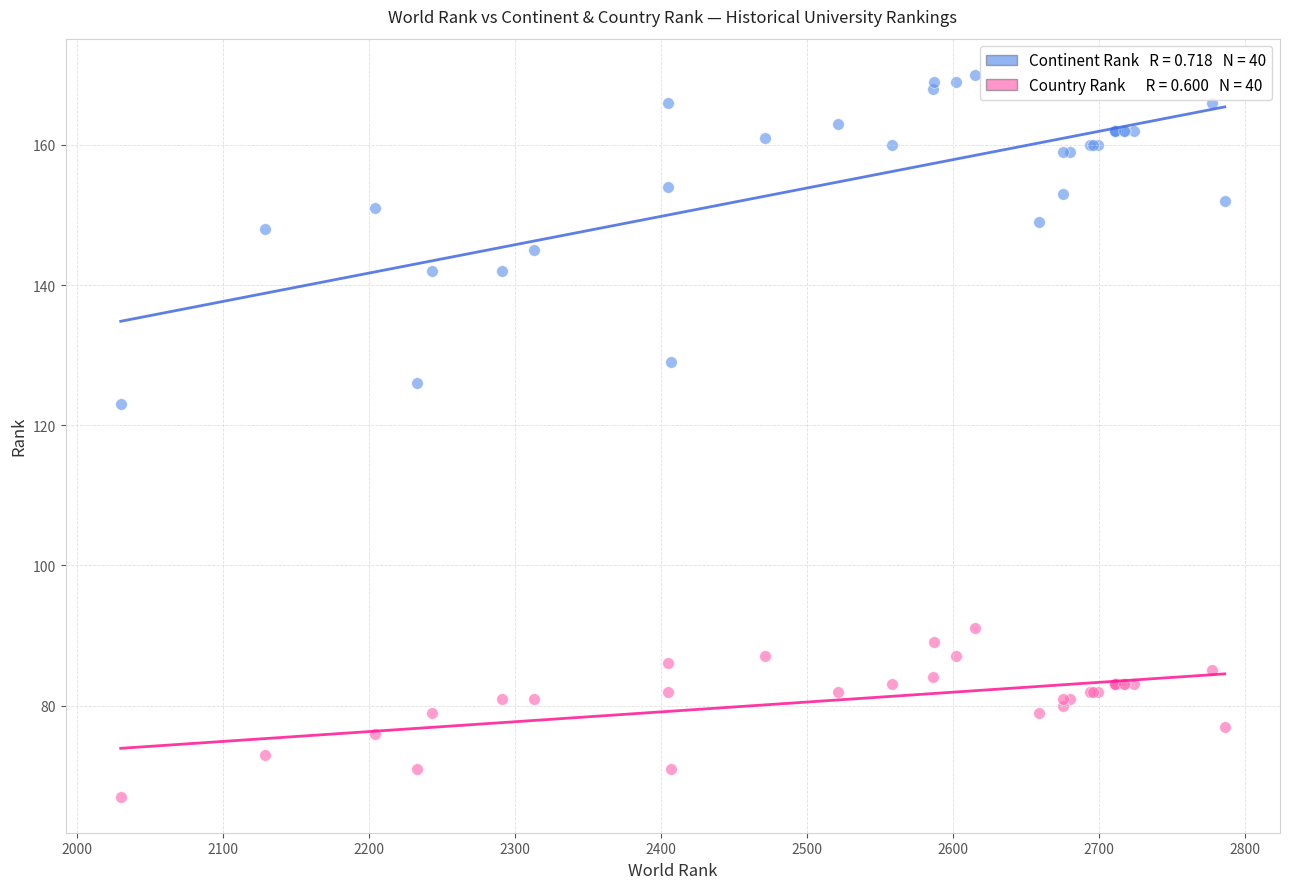

Across all series, what Y value is closest to 118?

123